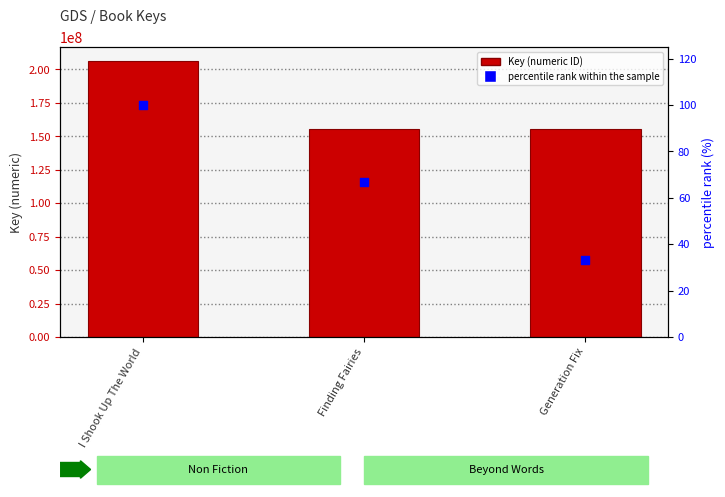

At how many categories does at least one series exceed 173252885?

1